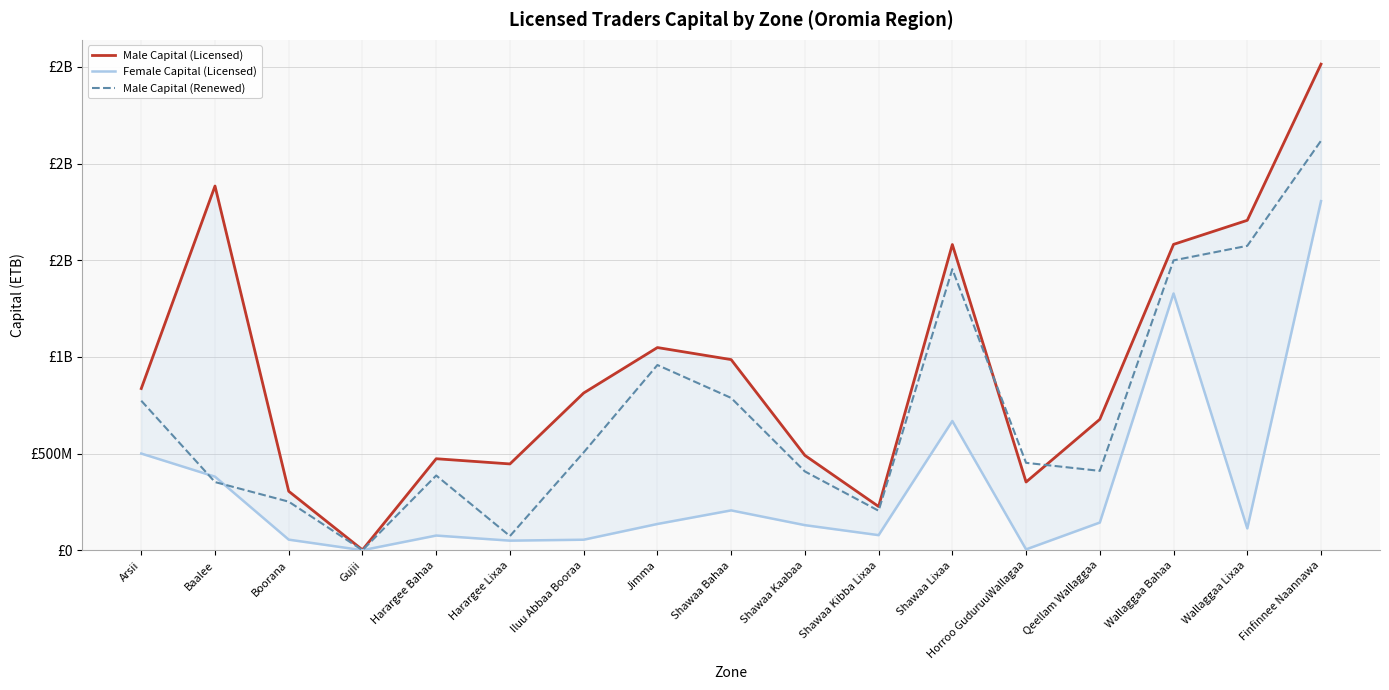

What is the total value across all series at Qeellam Wallaggaa?

1230636782.1